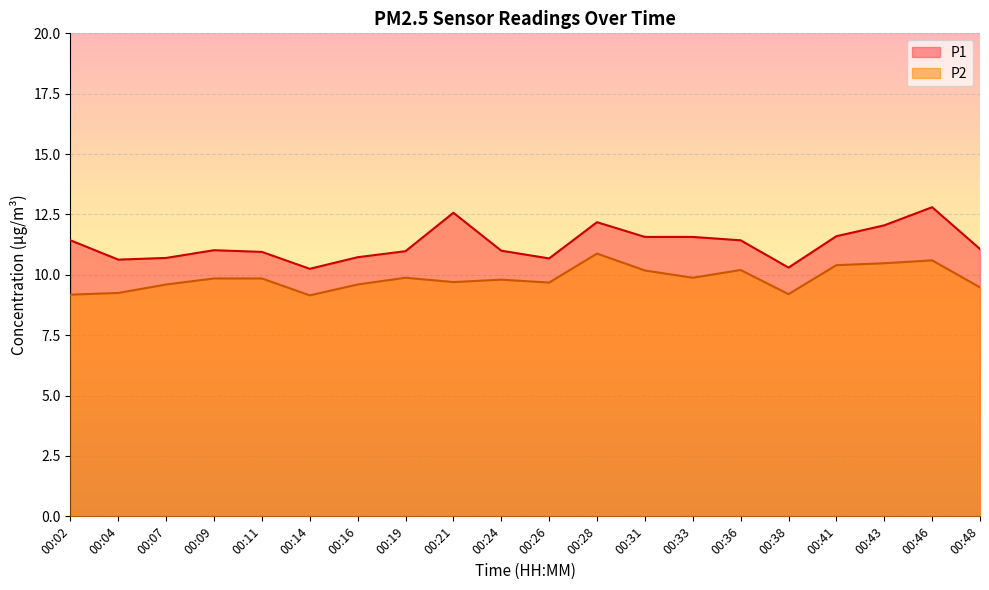

What is the sum of the P1 values at 00:14 and 00:36?

21.7